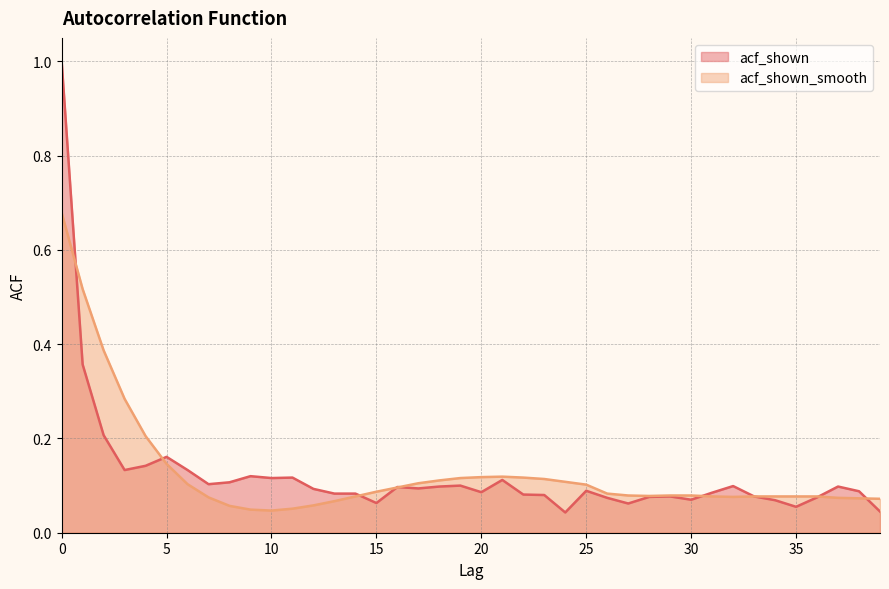

What is the total value across all series at 27?

0.1